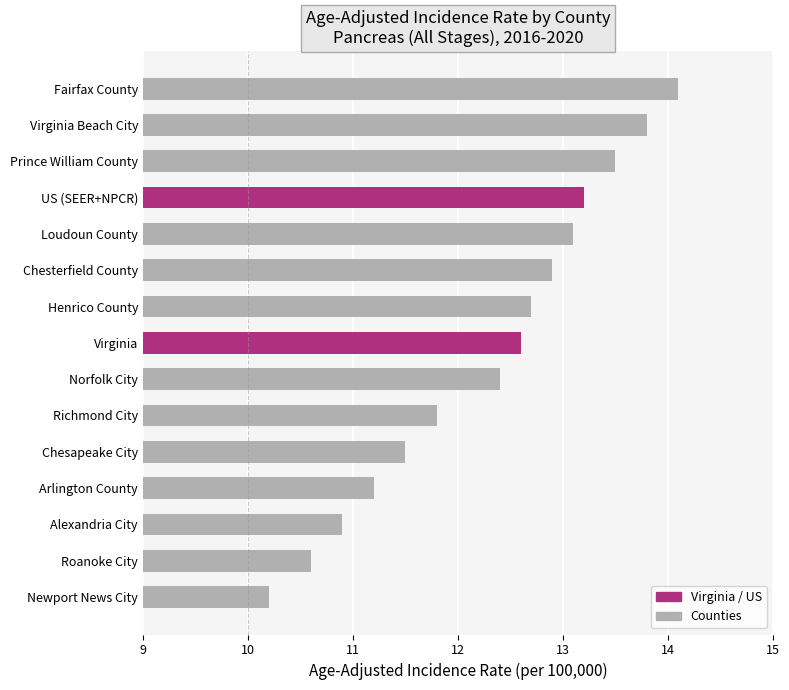

What is the label of the 3rd bar from the bottom?

Alexandria City